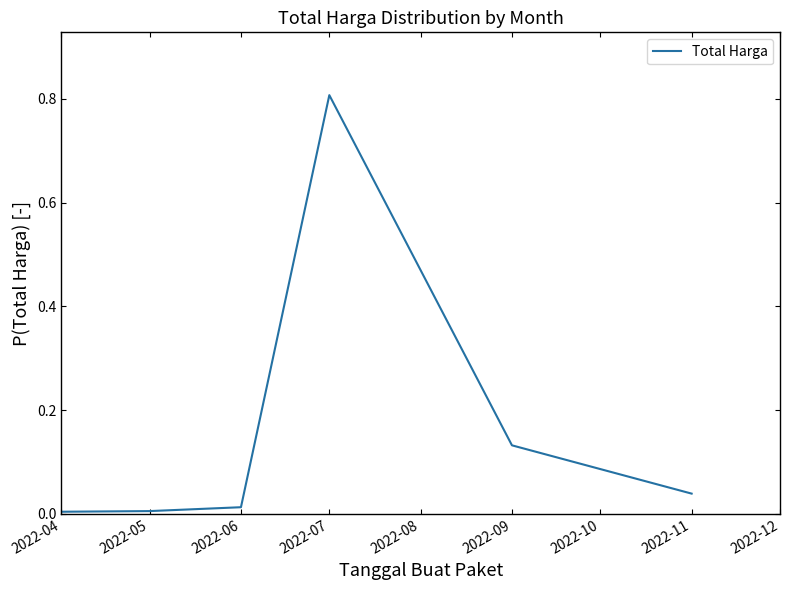

What is the difference between the maximum and minimum values?

0.8